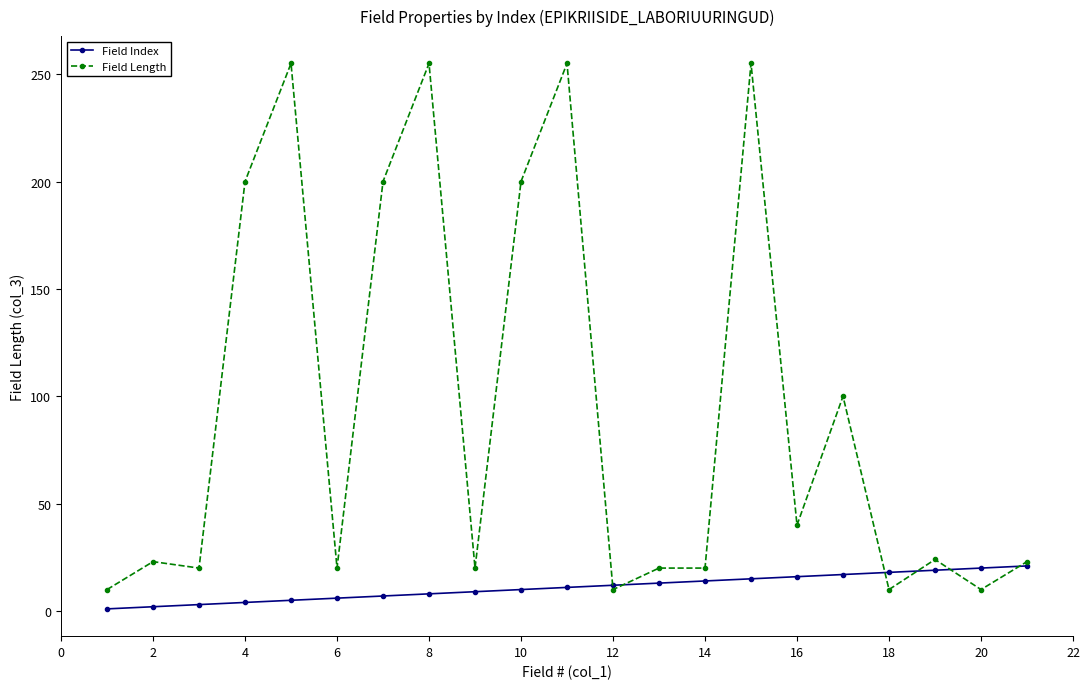

How many series are shown in this chart?

2